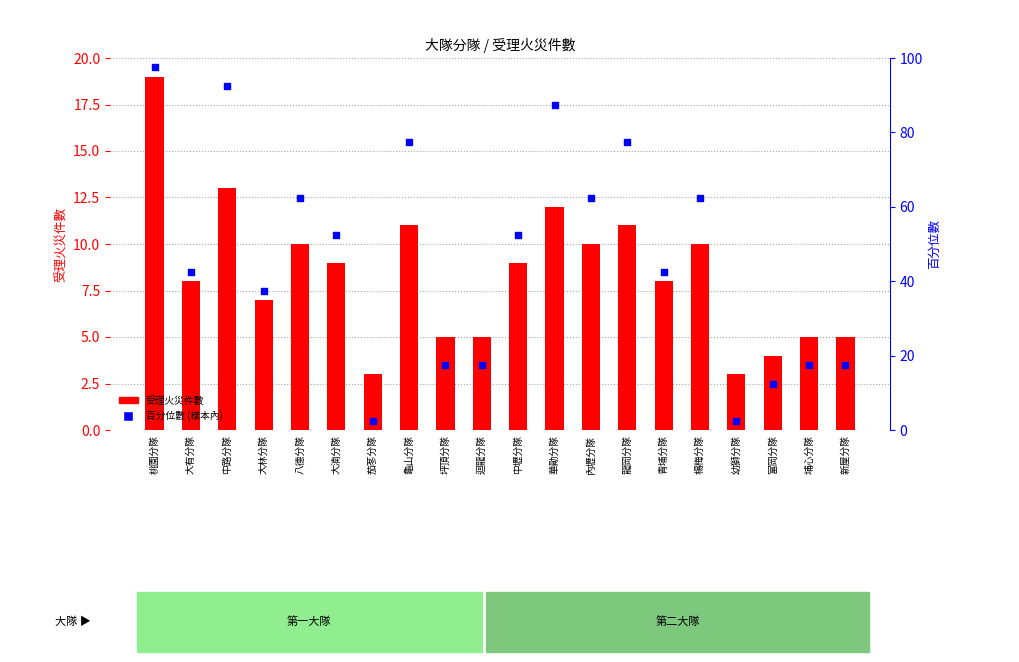

Which series contains the lowest Y value?

百分位數 (樣本內)